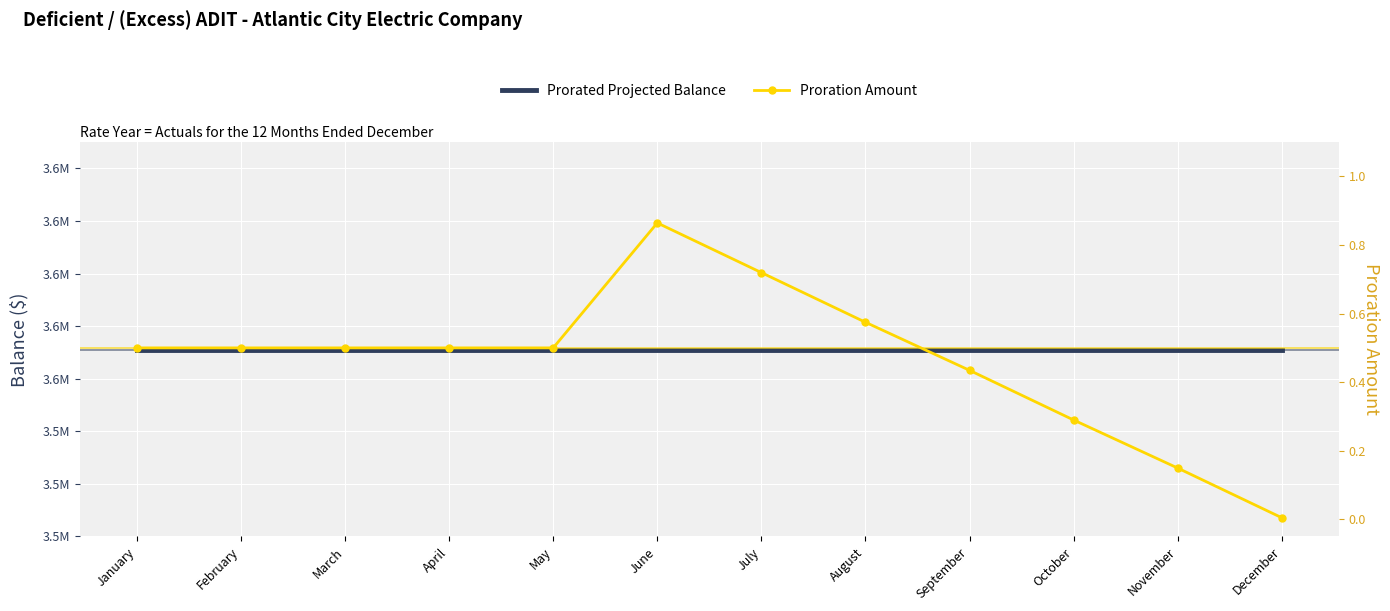

What is the average value of the Prorated Projected Balance series?

3570954.0